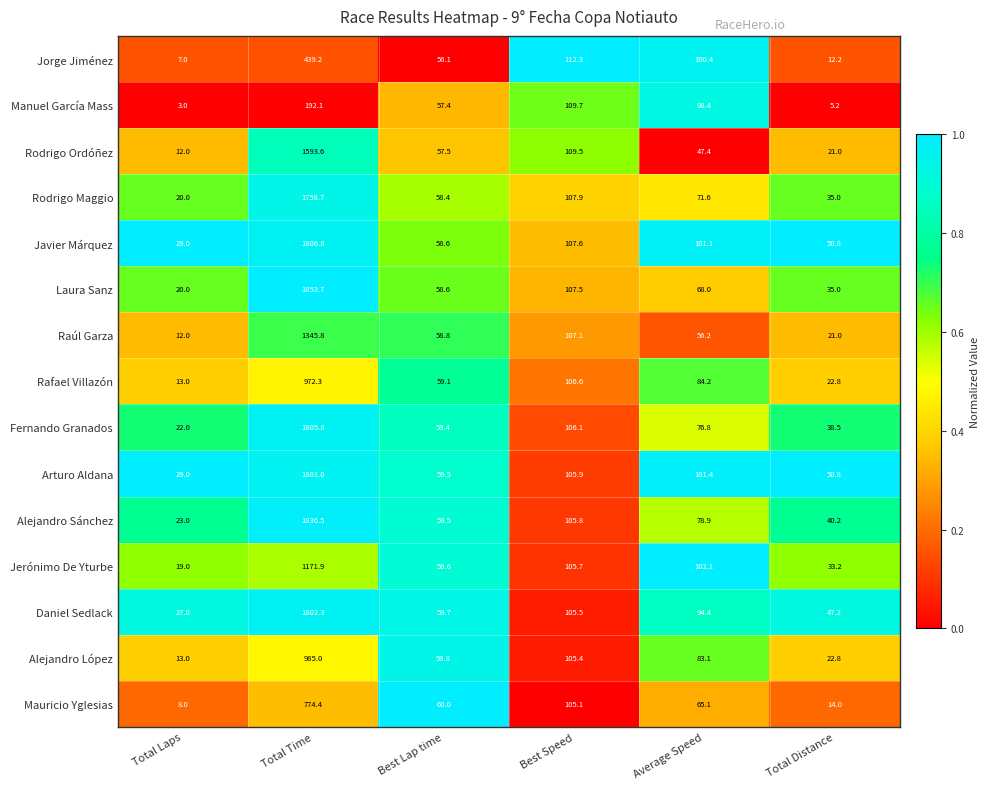

Rank the series by their maximum value, from highest to lowest.

Laura Sanz, Alejandro Sánchez, Javier Márquez, Fernando Granados, Daniel Sedlack, Arturo Aldana, Rodrigo Maggio, Rodrigo Ordóñez, Raúl Garza, Jerónimo De Yturbe, Alejandro López, Rafael Villazón, Mauricio Yglesias, Jorge Jiménez, Manuel García Mass